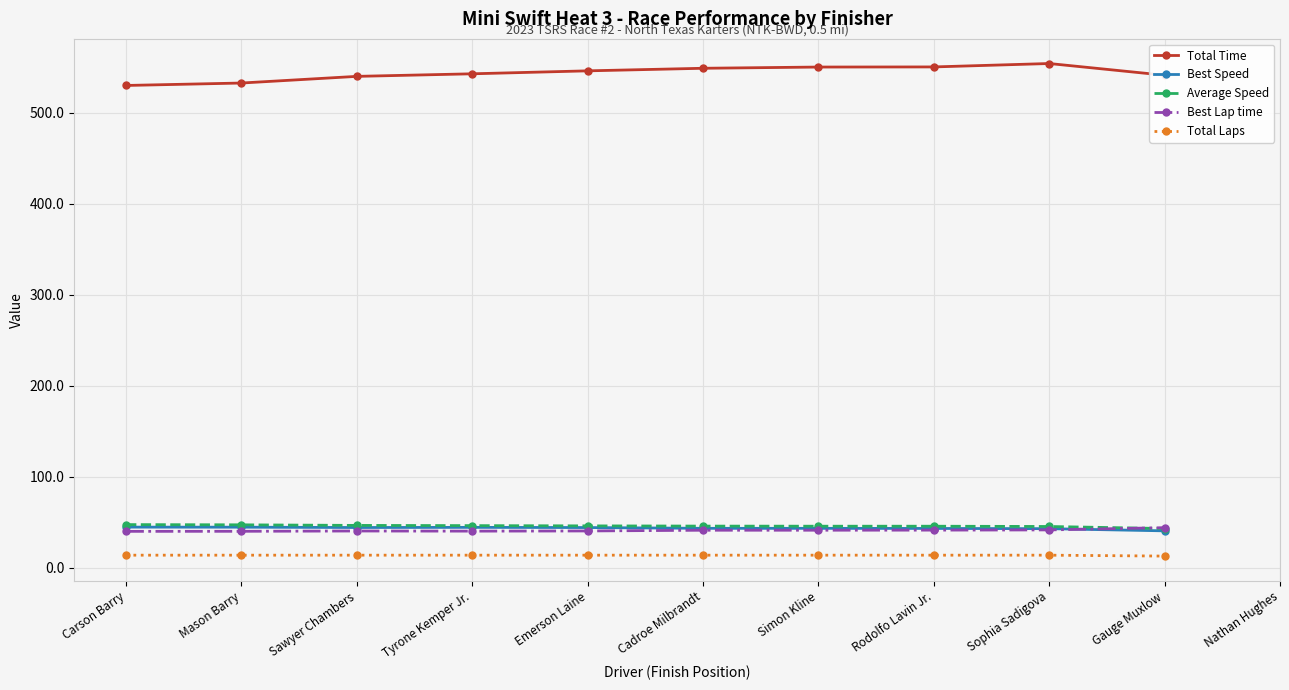

True or false: Average Speed and Total Time intersect in this chart.

False